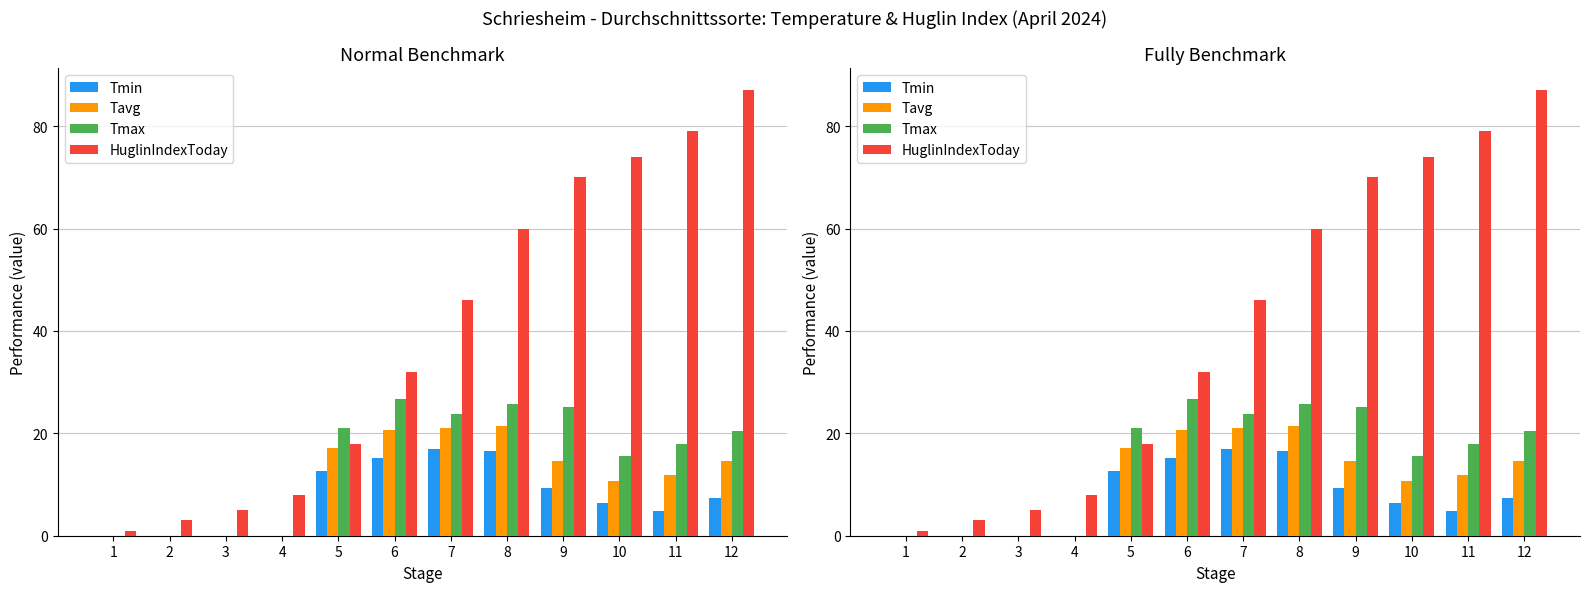

The value of Tmax at 5 is 21.0. True or false?

True